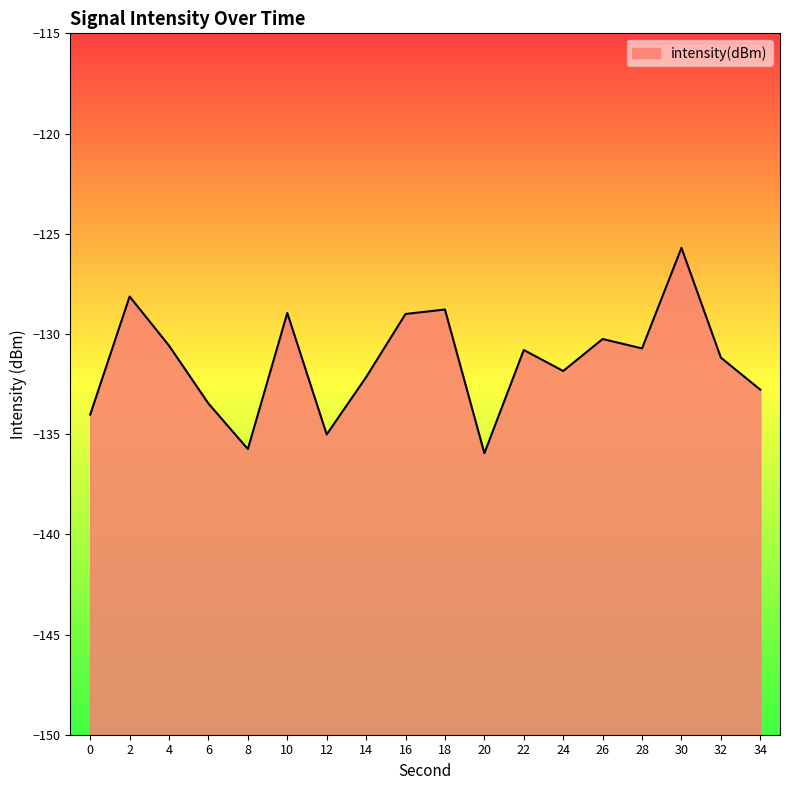

What is the difference between the maximum and minimum values?

10.2